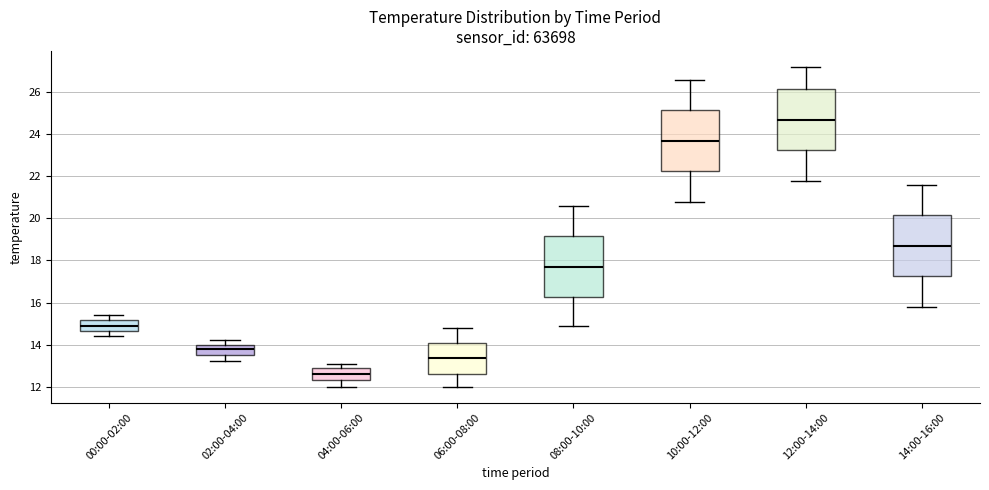

Reading left to right, transcribe this box plot: for each box, give where its median line is, the range the box spans, and where its two whiskers end, as read against the y-axis. The values are not printed on the chart, so give them approximately, as read against the axis.

00:00-02:00: median 15.0, box 14.6 to 15.2, whiskers 14.4 to 15.4
02:00-04:00: median 13.8, box 13.6 to 14.0, whiskers 13.2 to 14.2
04:00-06:00: median 12.6, box 12.4 to 12.8, whiskers 12.0 to 13.2
06:00-08:00: median 13.4, box 12.6 to 14.0, whiskers 12.0 to 14.8
08:00-10:00: median 17.8, box 16.2 to 19.2, whiskers 15.0 to 20.6
10:00-12:00: median 23.8, box 22.2 to 25.2, whiskers 20.8 to 26.6
12:00-14:00: median 24.8, box 23.2 to 26.2, whiskers 21.8 to 27.2
14:00-16:00: median 18.8, box 17.2 to 20.2, whiskers 15.8 to 21.6